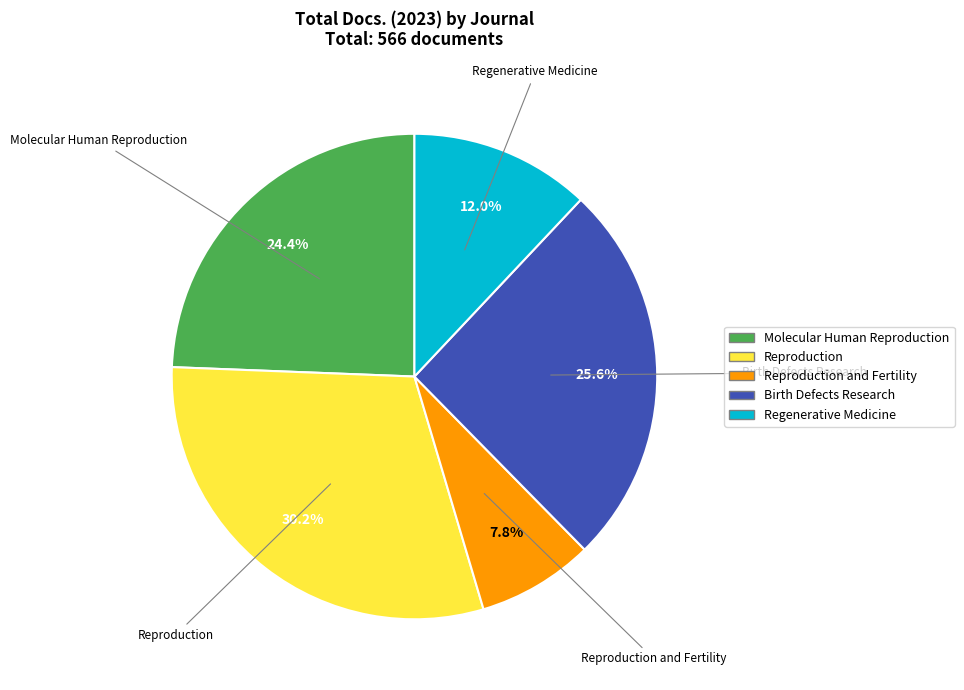

Is there any slice that represents more than half of the pie?

No